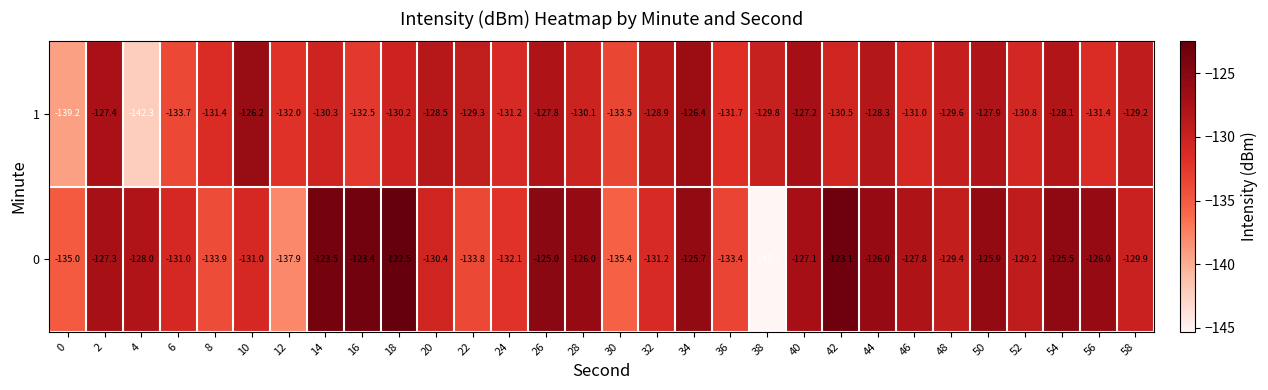

What is the total value across all series at 0?

-274.2